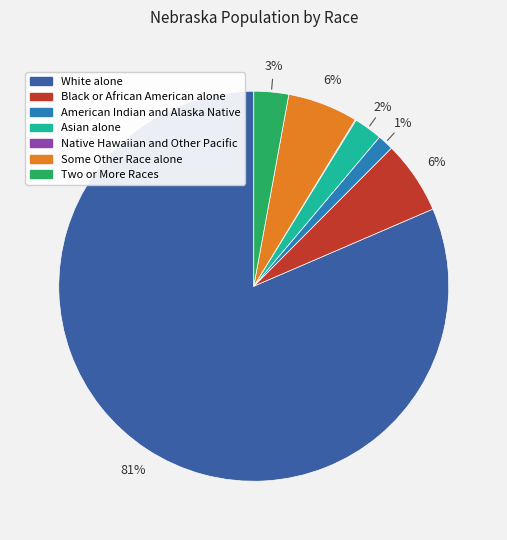

Do Black or African American alone and Two or More Races together represent more than half of the pie?

No